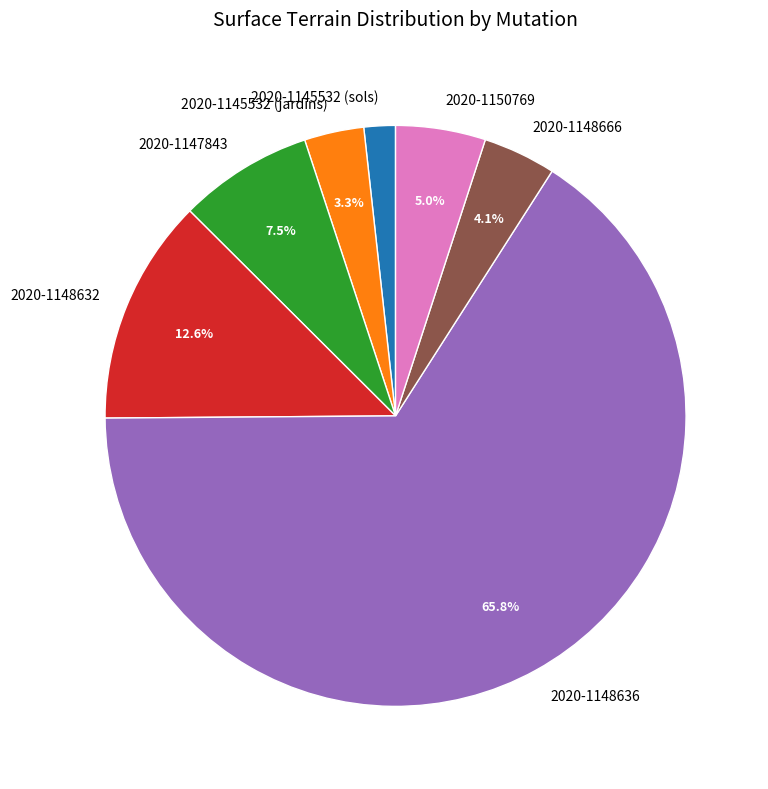

To the nearest percent, what is the difference between the 2020-1145532 (jardins) and 2020-1148632 slice percentages?

9%